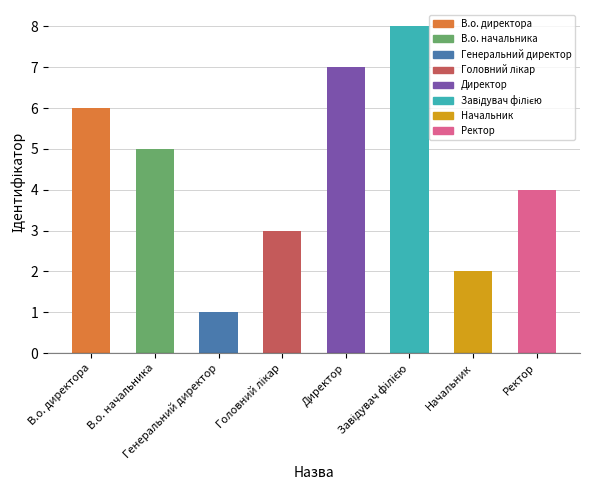

The chart shows a value of 1 at Генеральний директор. True or false?

True